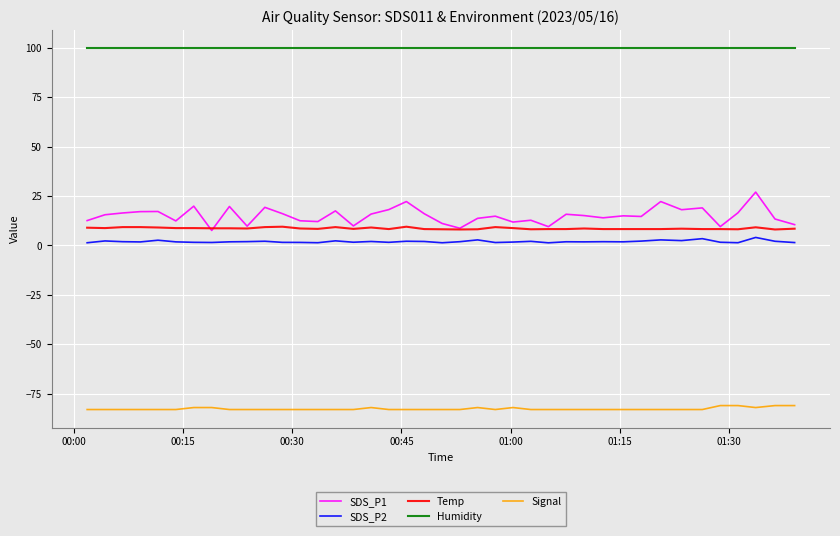

True or false: Humidity and Signal cross at least once.

False